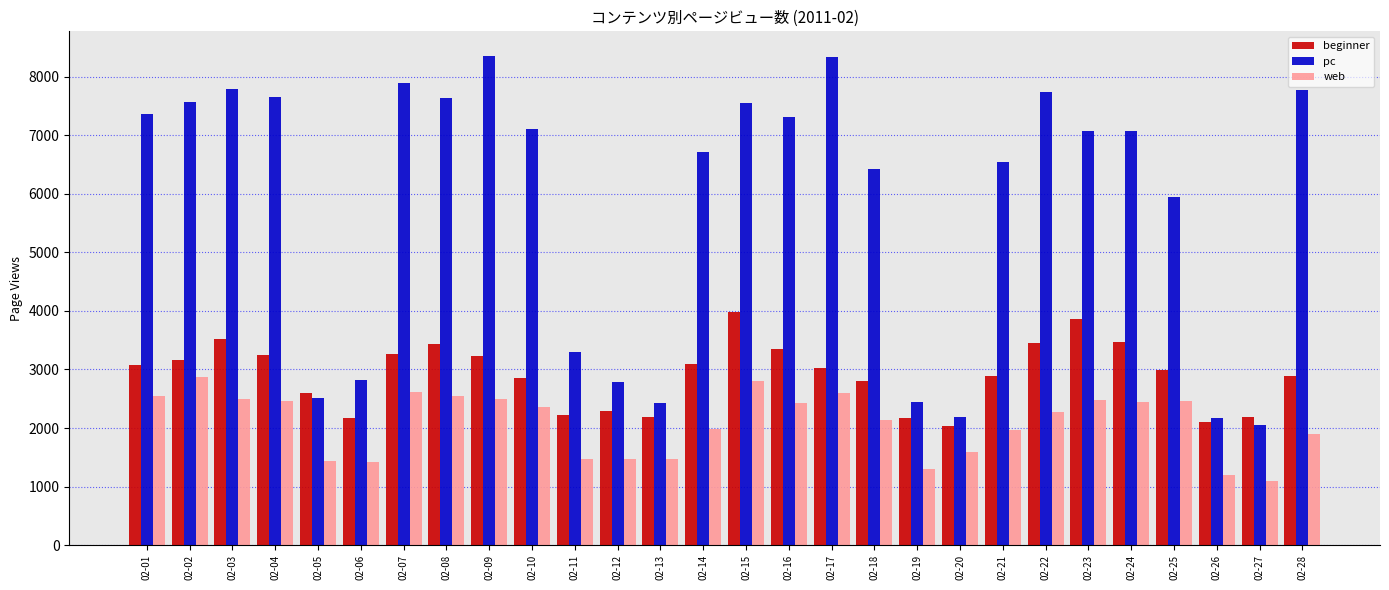

Read the beginner value at 02-09.

3231